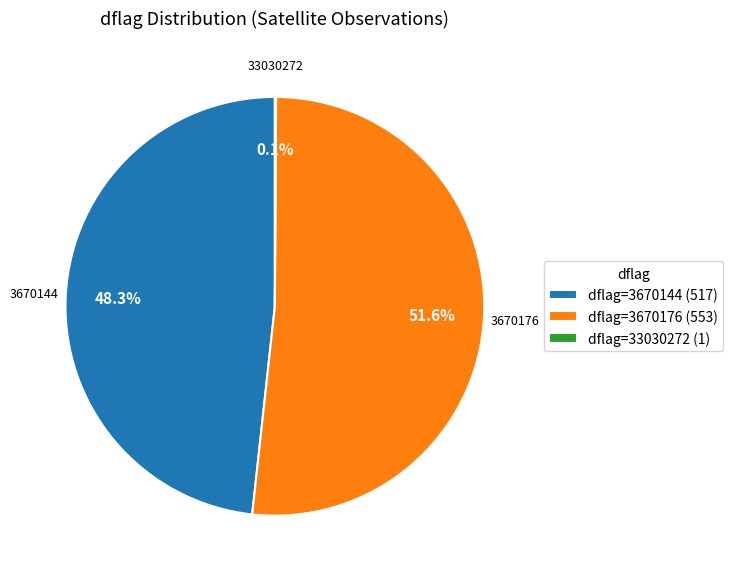

Which category accounts for the majority?

dflag=3670176 (553)